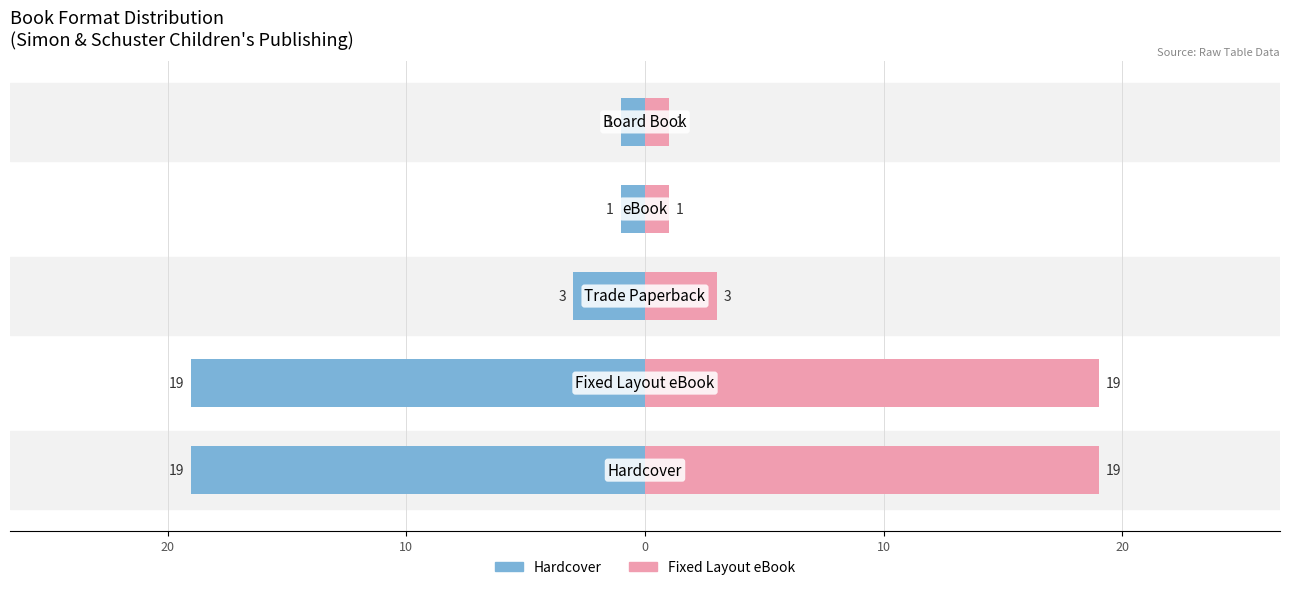

What is the difference between the maximum and minimum values in the Hardcover series?

18